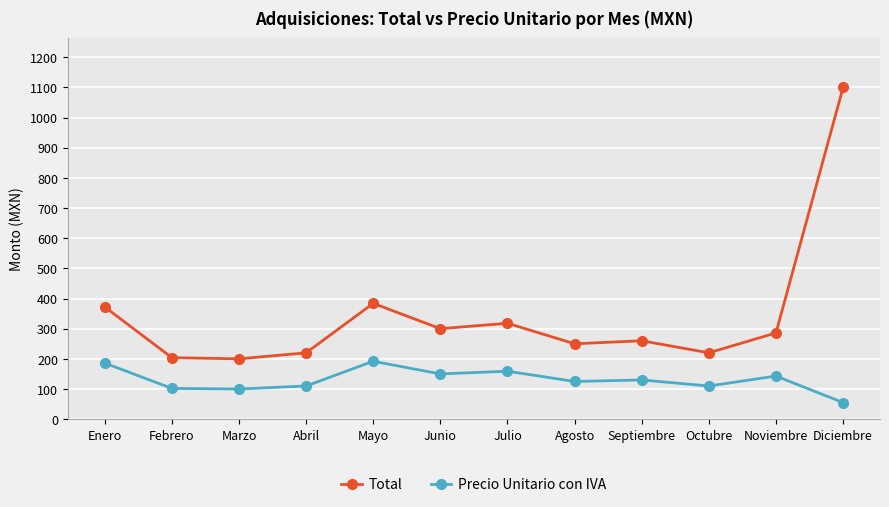

What is the average value of the Total series?

343